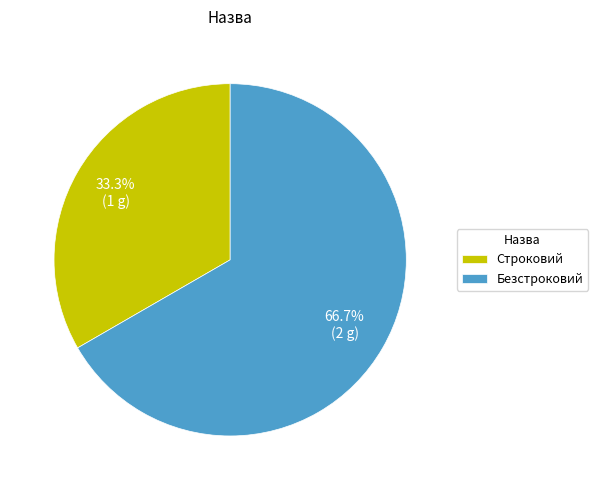

What percentage is NOT represented by Строковий?

66.7%